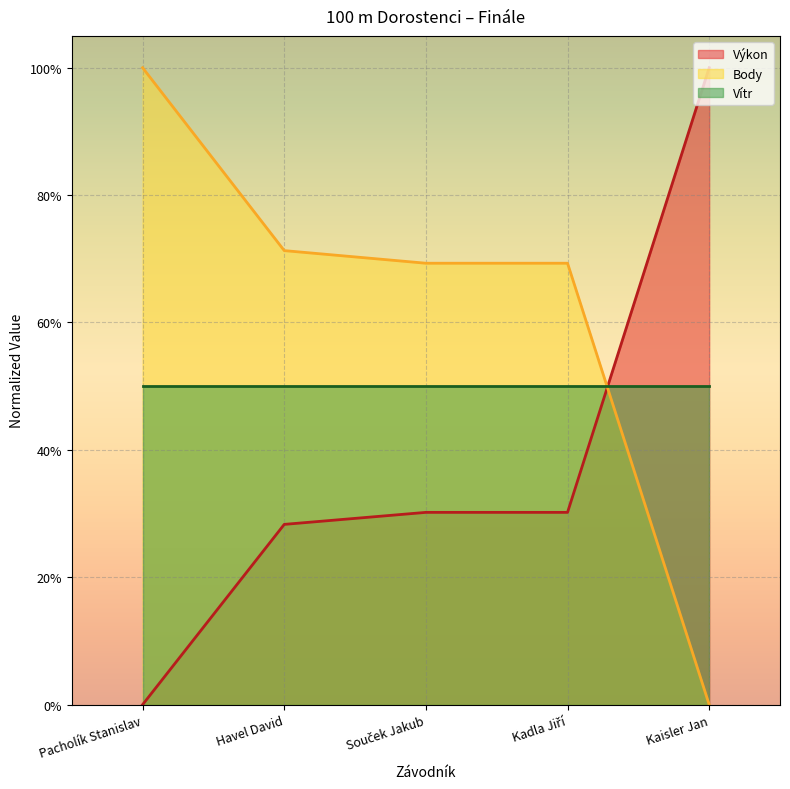

Is it true that Body equals 0.7 at Kadla Jiří?

True